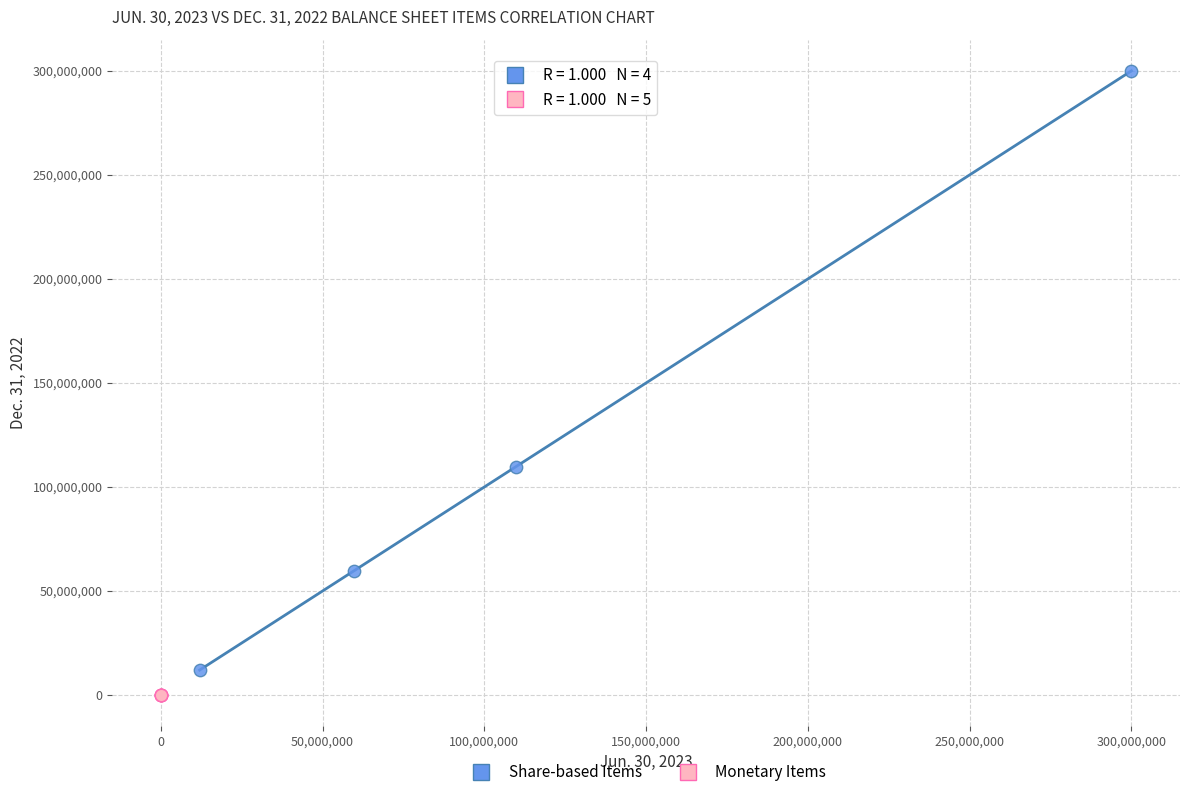

Which series contains the highest Y value?

Share-based Items